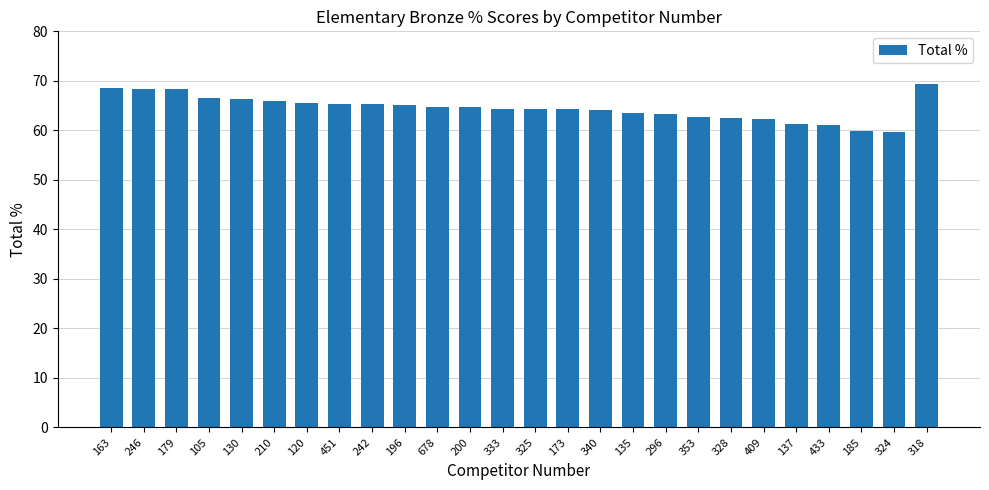

Does the chart contain stacked bars?

No